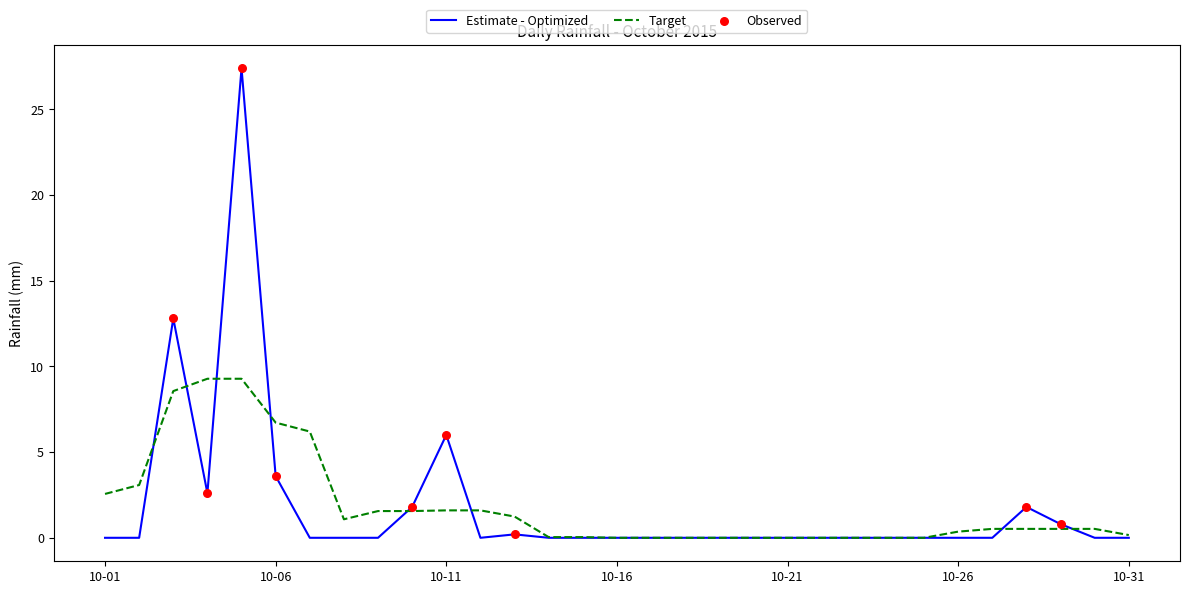

What is the greatest value displayed?

27.4